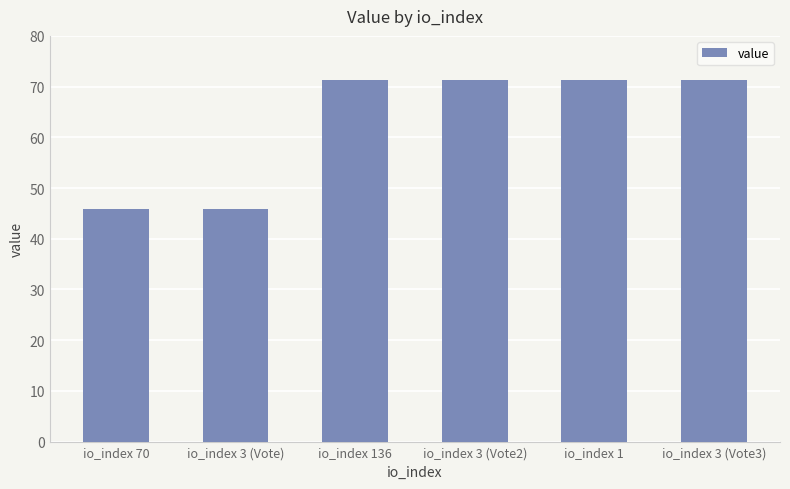

Is it true that the value at io_index 136 is 71.3?

True